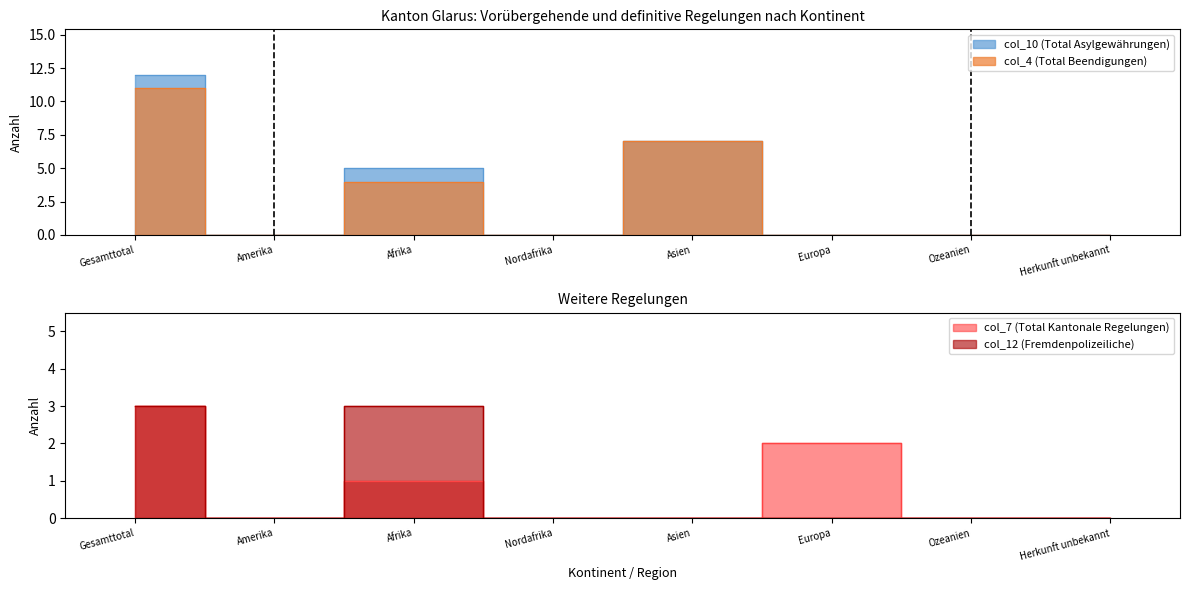

True or false: col_10 (Total Asylgewährungen) and col_4 (Total Beendigungen) intersect in this chart.

False